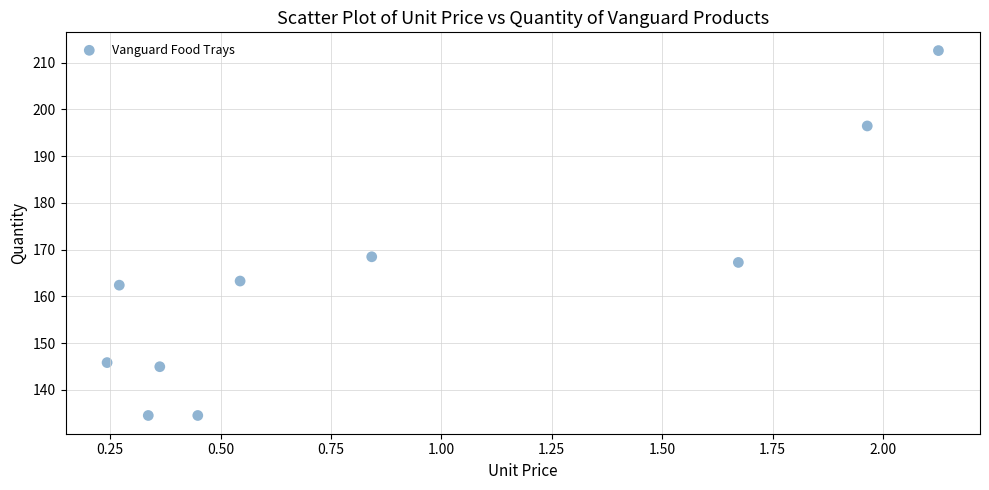

What Y value in the scatter plot is closest to 173?

168.5